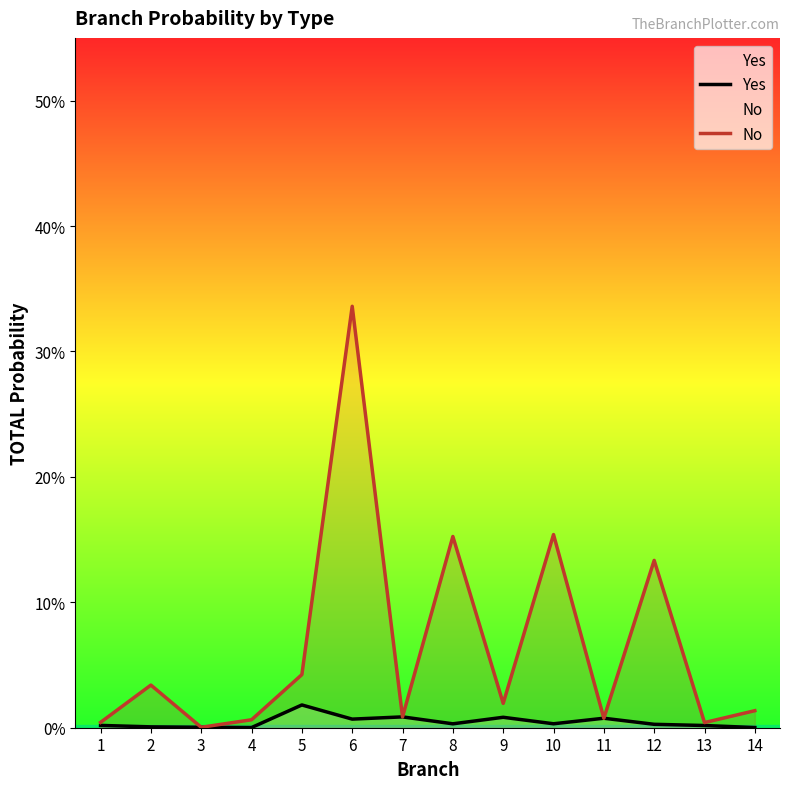

List the labels in order of No value, smallest first.

3, 13, 1, 4, 11, 7, 14, 9, 2, 5, 12, 8, 10, 6